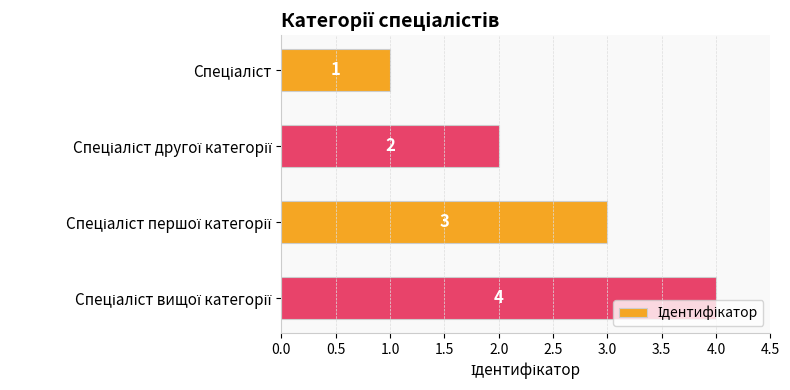

What is the sum of all values?

10